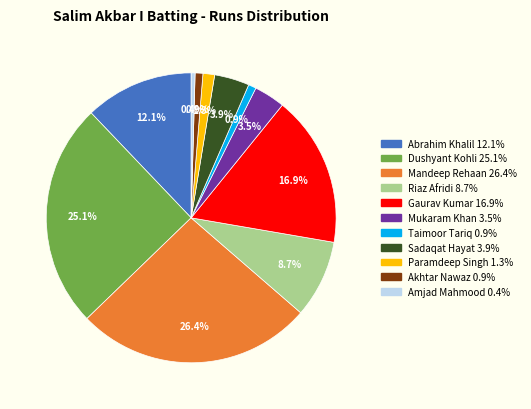

Is Sadaqat Hayat the majority of the pie?

No